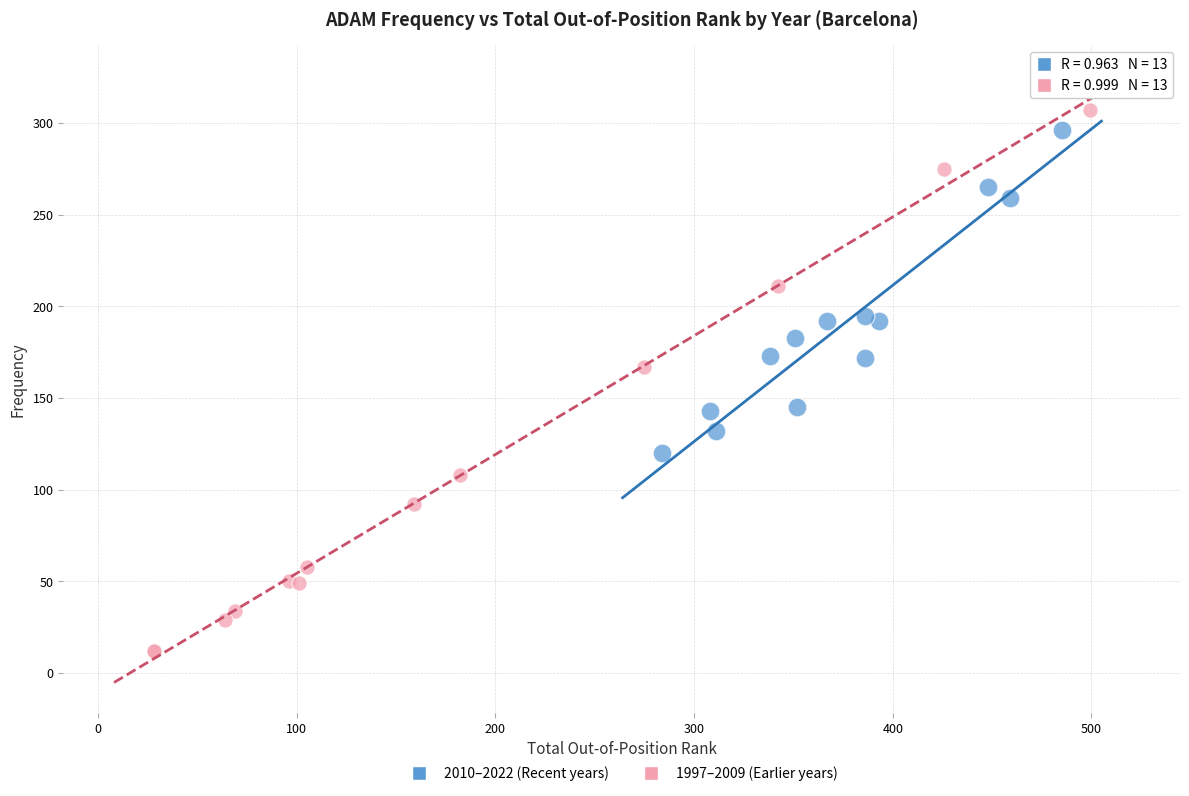

Which series reaches the minimum Y coordinate?

1997–2009 (Earlier years)